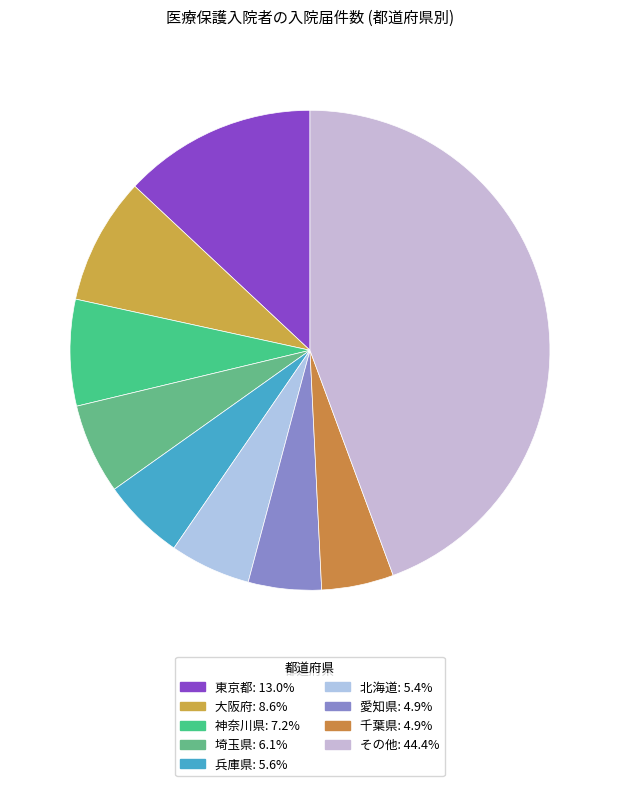

How many slices are in this pie chart?

9